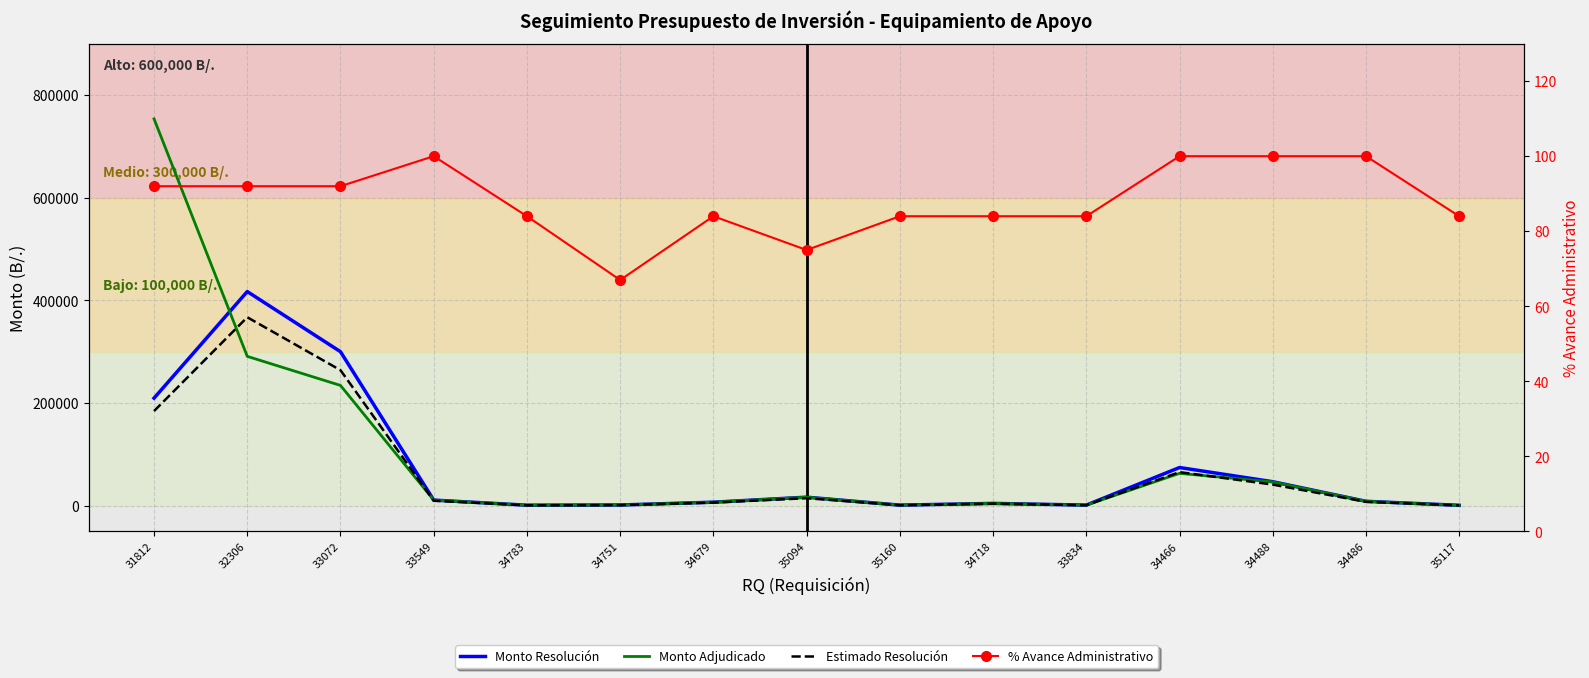

What is the label of the 15th point from the right?

31812